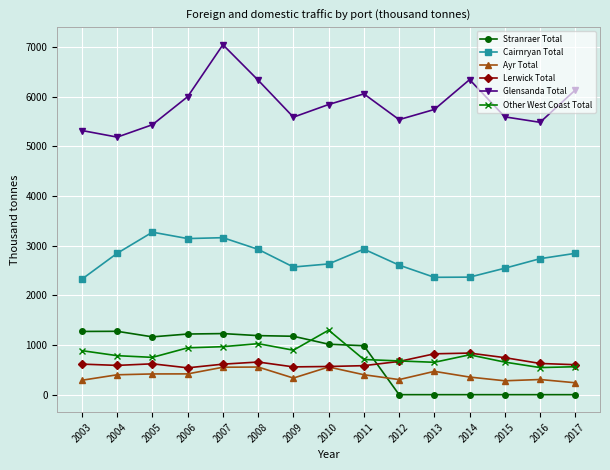

True or false: Other West Coast Total has a value of 944.0 at 2006.

True